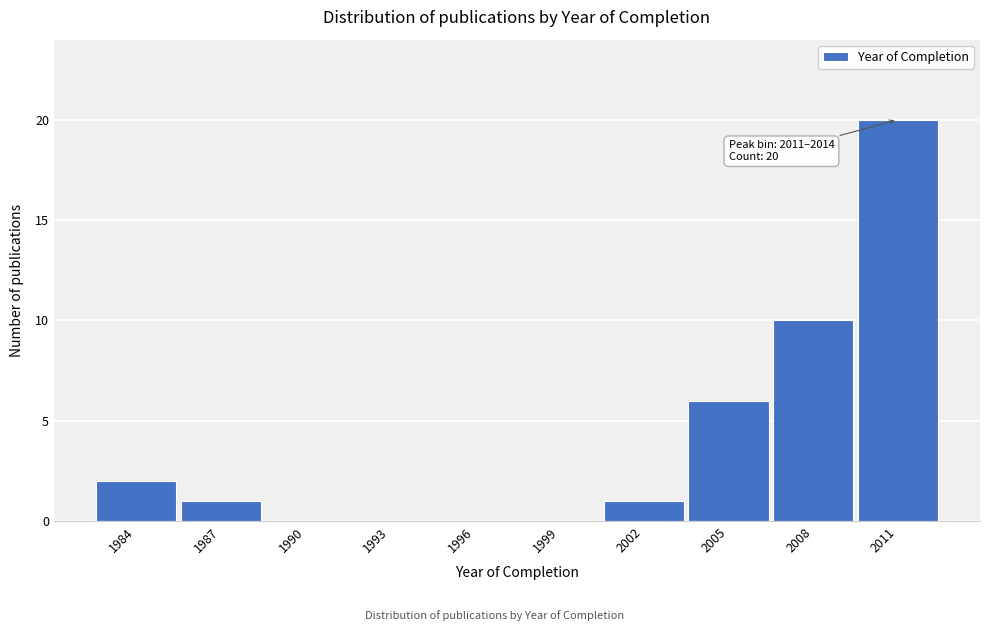

Reading left to right, list all the values displayed in this chart.

1984=2	1987=1	1990=0	1993=0	1996=0	1999=0	2002=1	2005=6	2008=10	2011=20